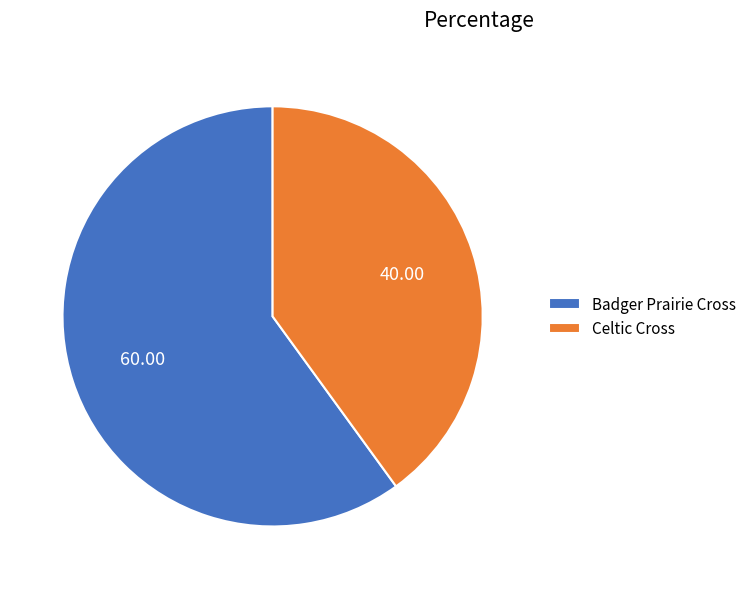

Which category has the smallest portion of the pie?

Celtic Cross